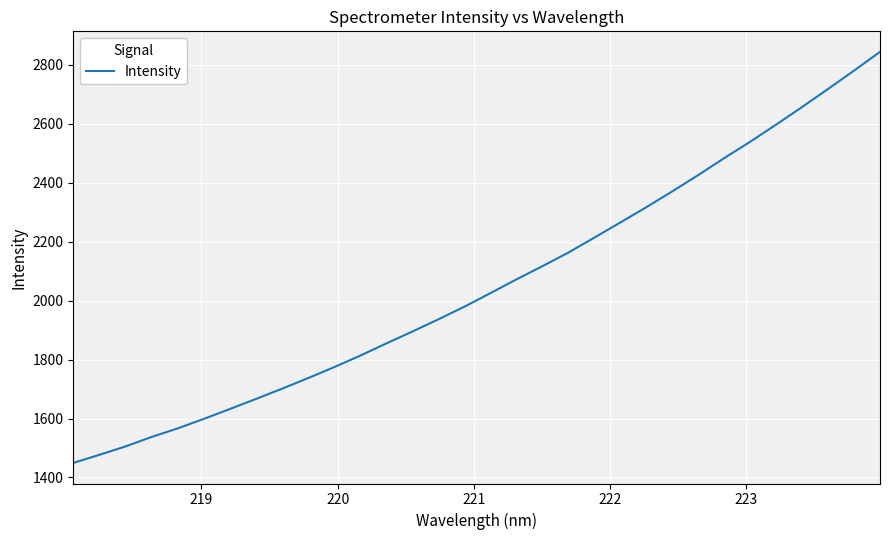

What is the smallest value displayed?

1449.3